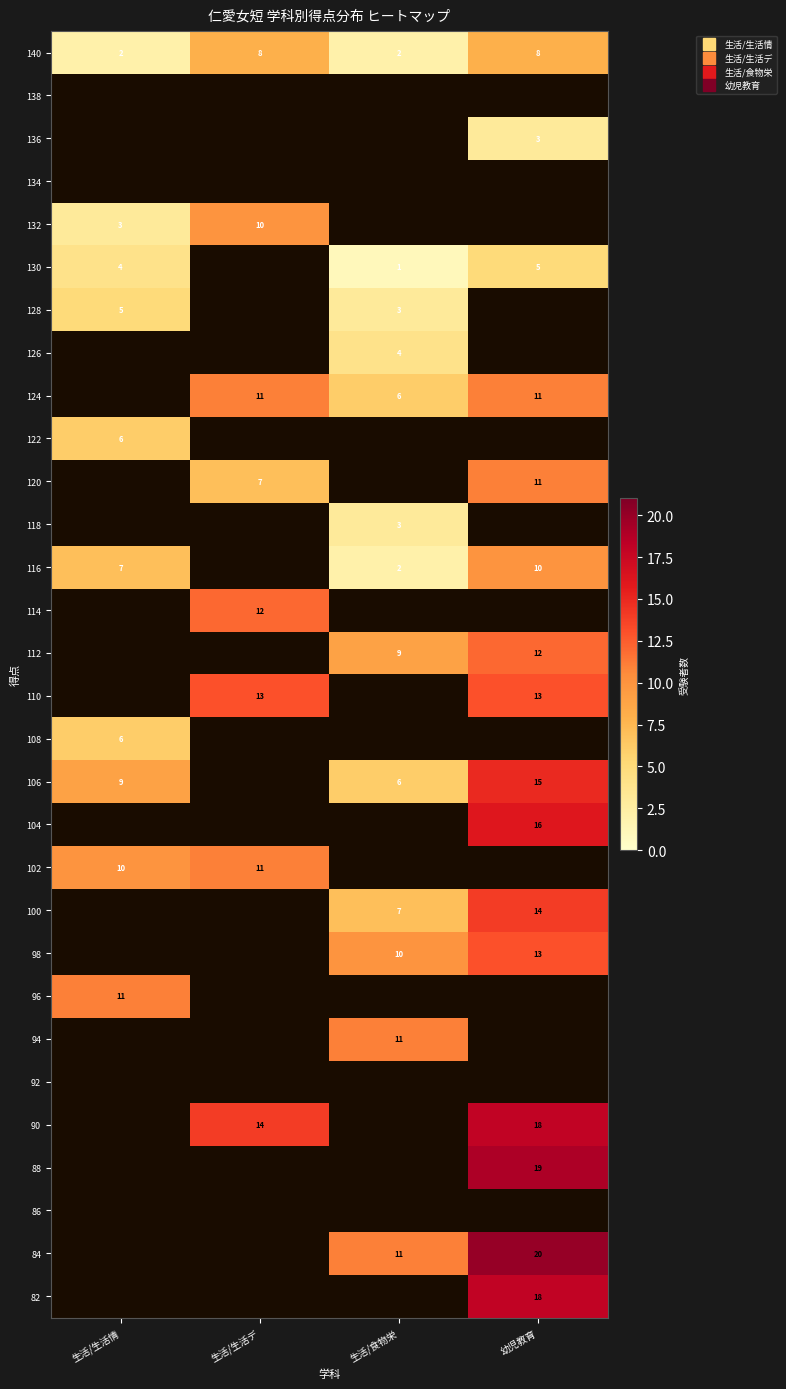

What is the spread (max minus min) of values at 生活/生活情?

11